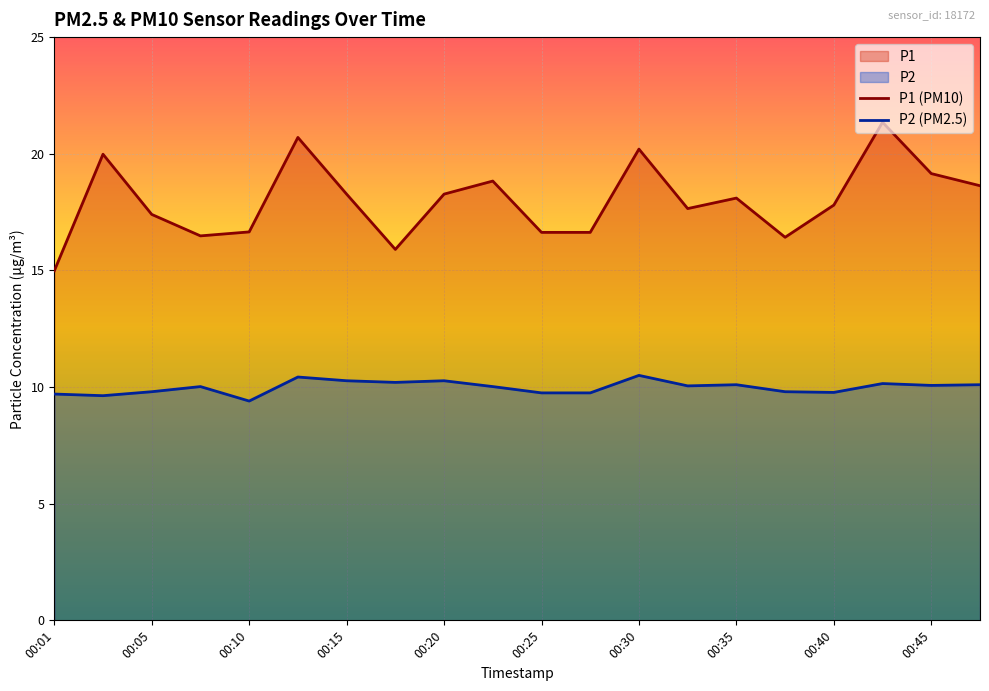

What is the average value of the P1 (PM10) series?

18.0